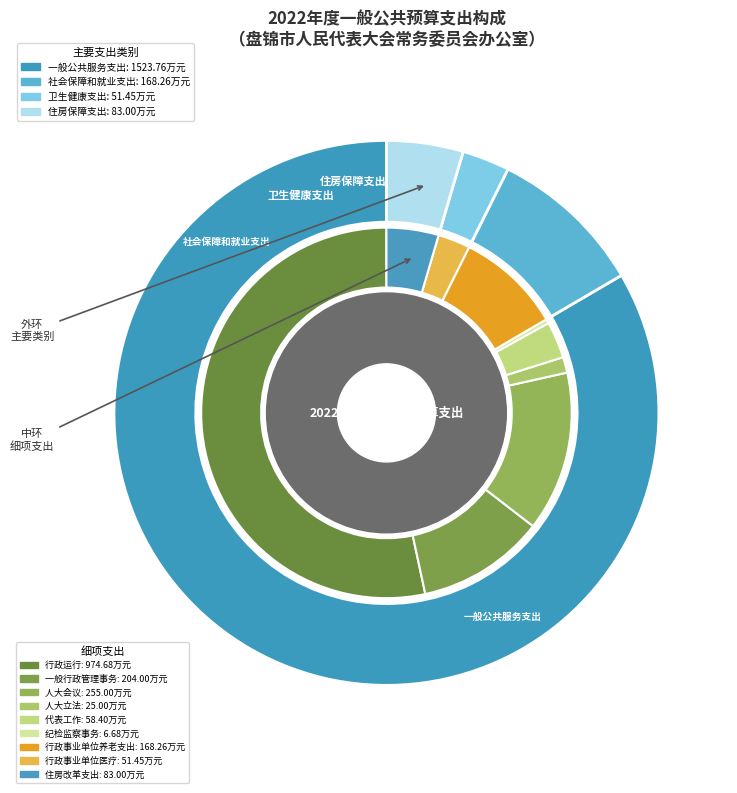

What is the change in value from 一般公共服务支出 to 社会保障和就业支出?

-1355.5